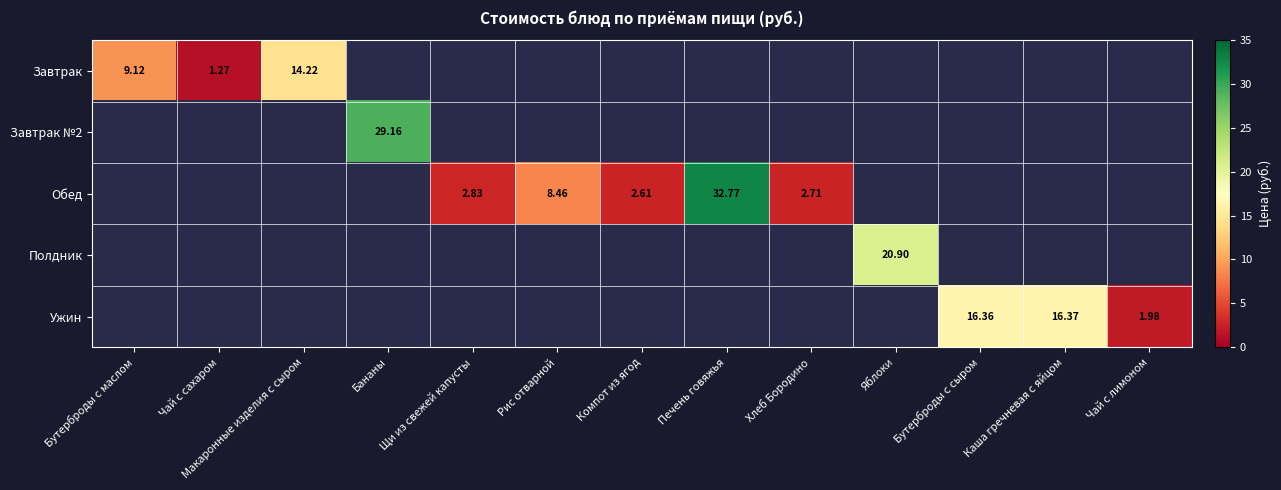

Rank the categories by Обед value from lowest to highest.

Бутерброды с маслом, Чай с сахаром, Макаронные изделия с сыром, Бананы, Яблоки, Бутерброды с сыром, Каша гречневая с яйцом, Чай с лимоном, Компот из ягод, Хлеб Бородино, Щи из свежей капусты, Рис отварной, Печень говяжья